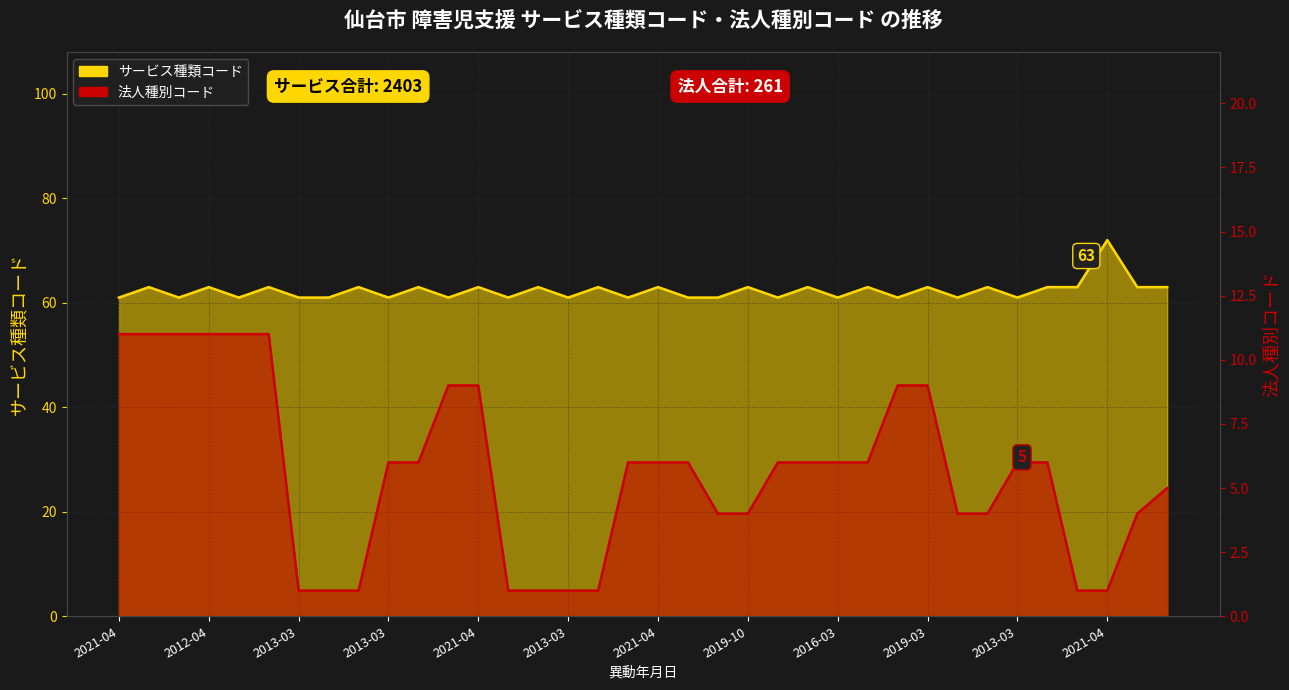

True or false: 法人種別コード has more than 1 interior local peaks.

False